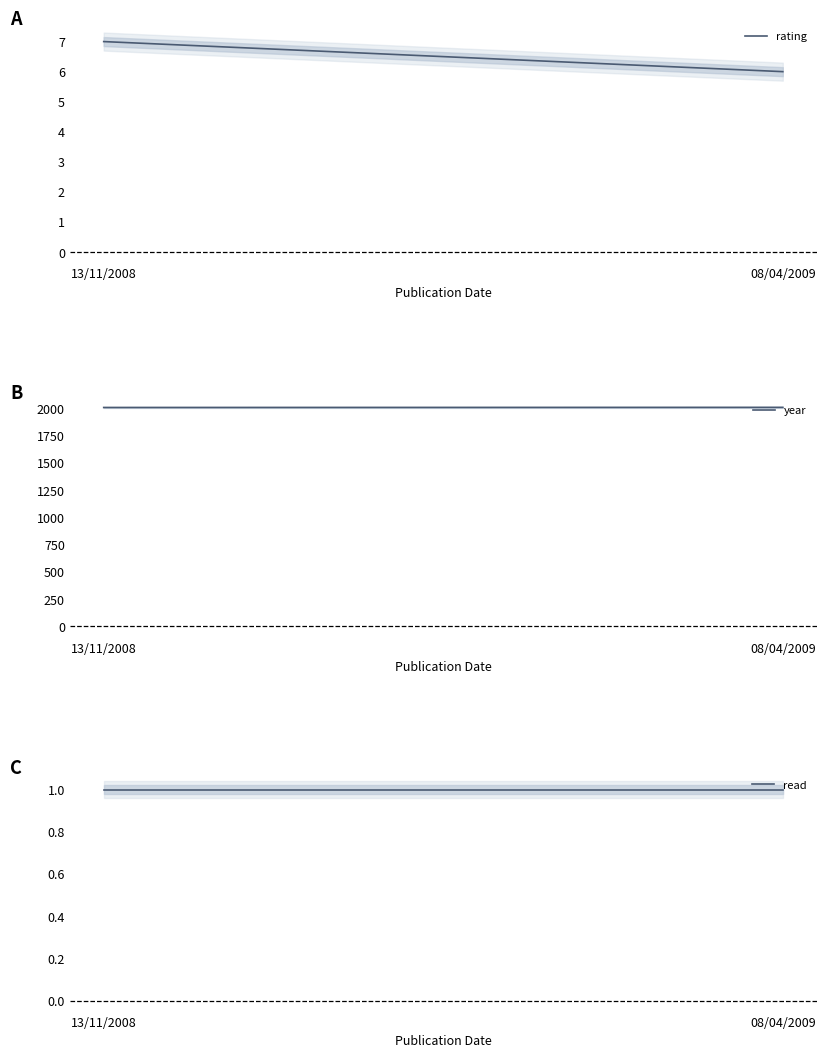

Rank the series by their maximum value, from lowest to highest.

read, rating, year